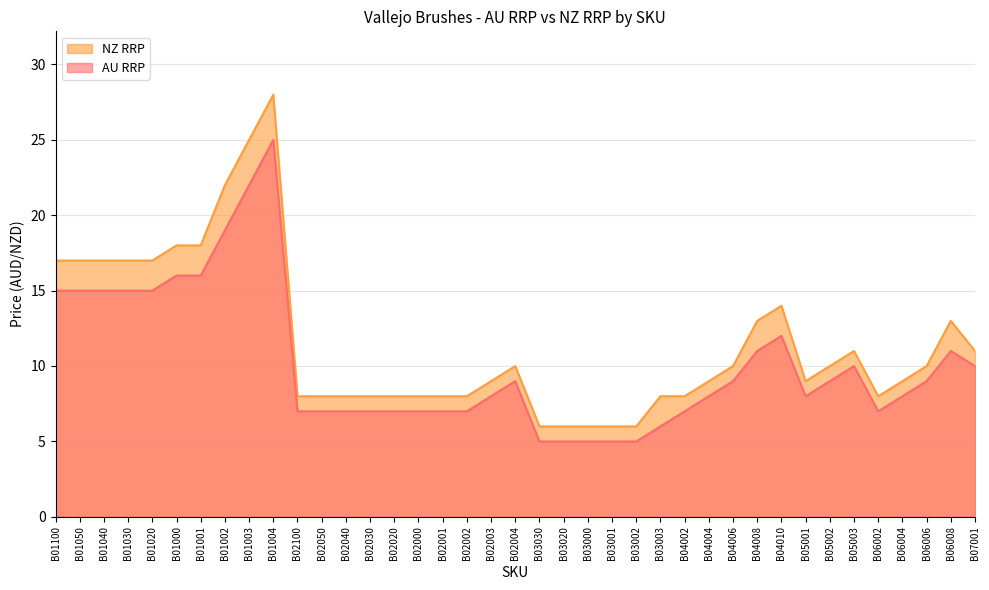

What value does the AU RRP series have at B01002?

19.0